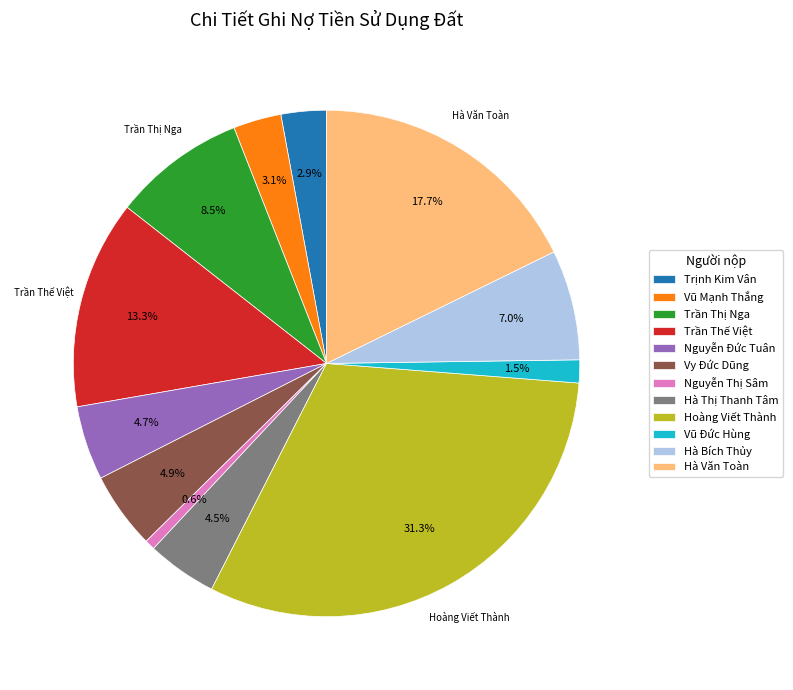

What portion of the pie excludes Hoàng Viết Thành?

68.7%